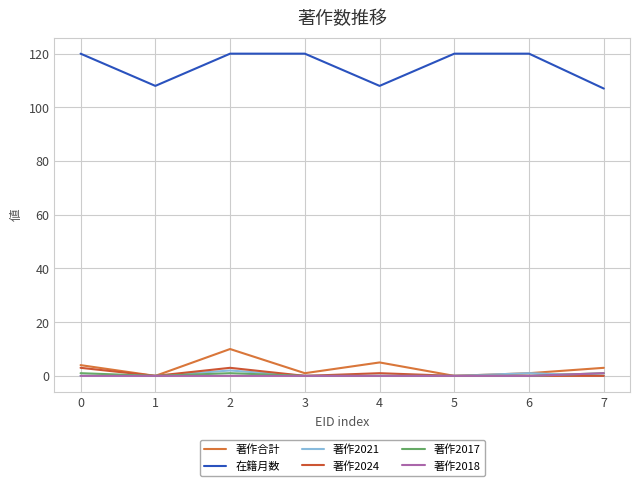

What are all the series names shown in the legend?

著作合計, 在籍月数, 著作2021, 著作2024, 著作2017, 著作2018